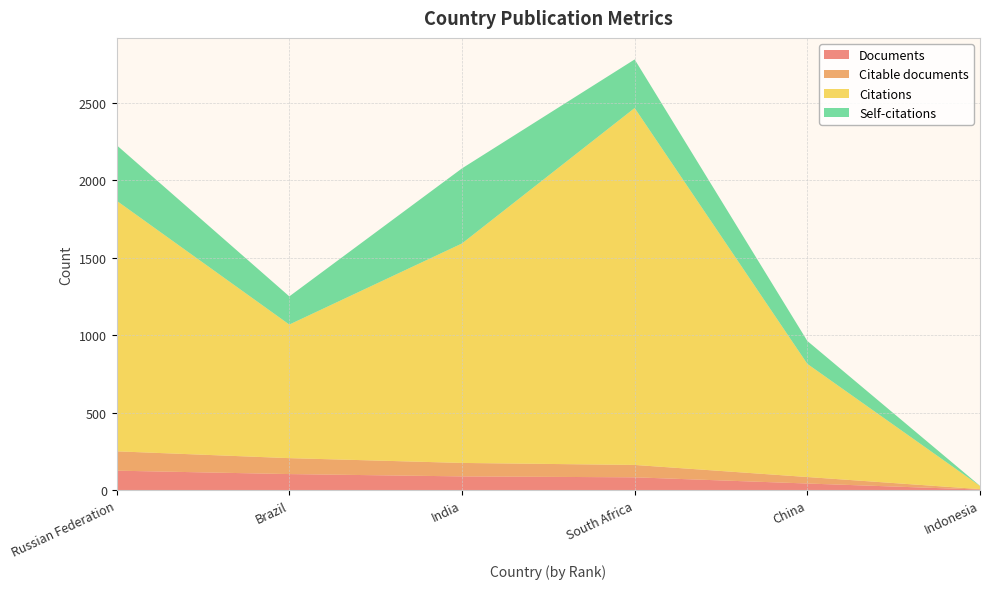

Reading right to left, extract all data points from this chart.

Documents: 3	42	82	88	103	125
Citable documents: 3	42	80	87	103	125
Citations: 20	731	2306	1418	863	1619
Self-citations: 1	148	314	485	182	359